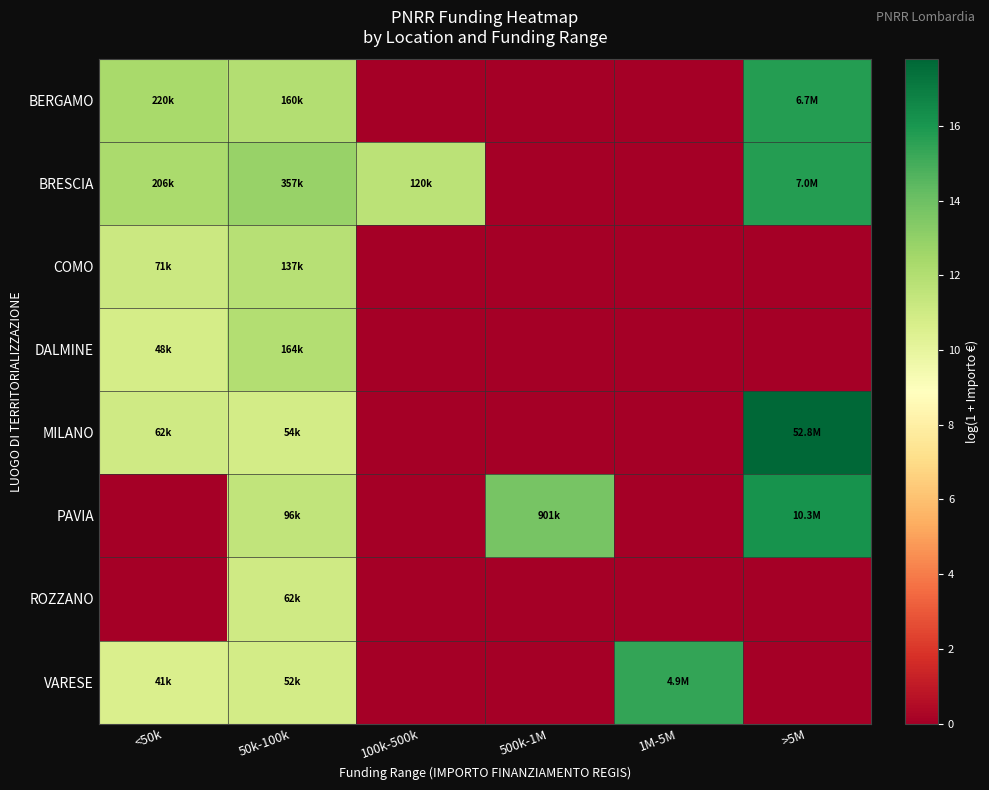

At which category does the chart reach its minimum across all series?

100k-500k